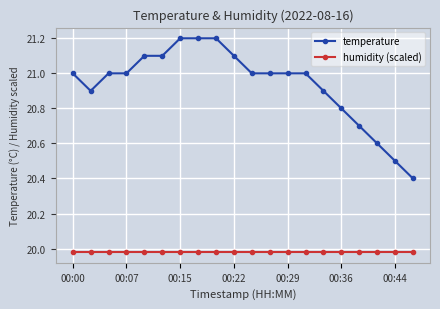

What is the maximum value shown in the chart?

21.2